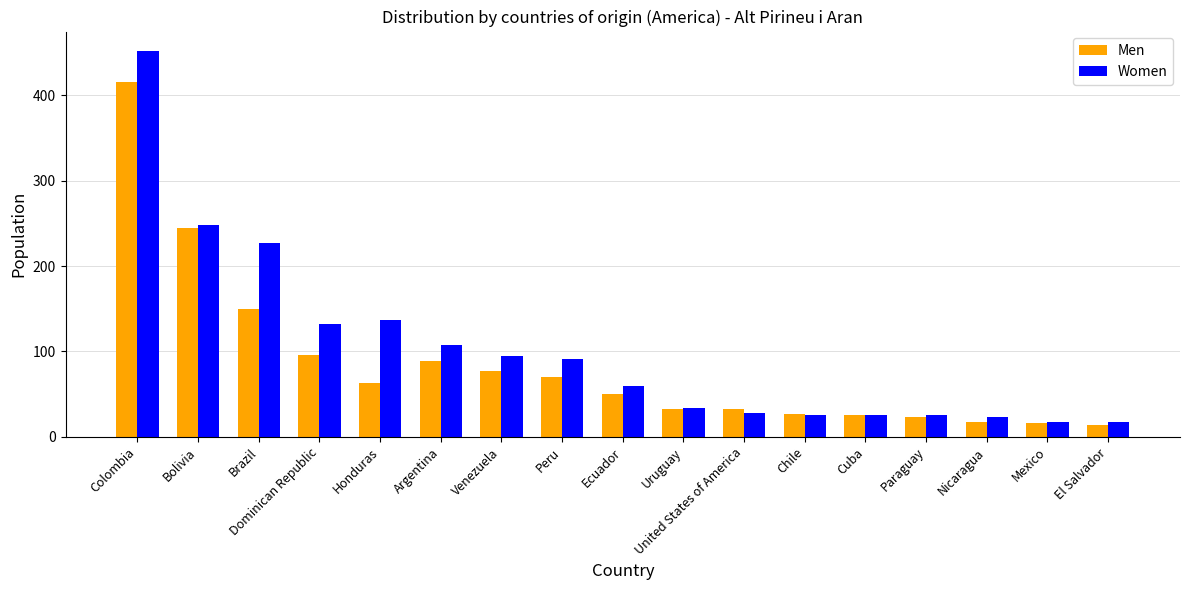

What is the label of the 8th bar from the left?

Peru